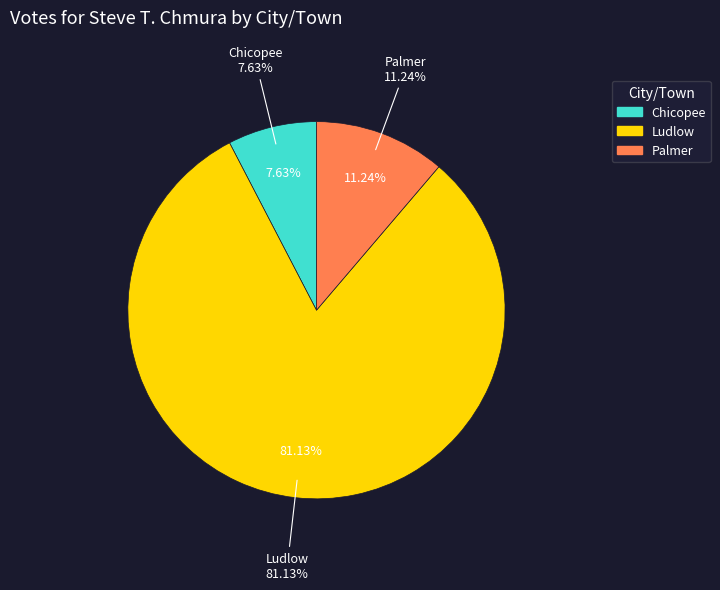

Which slice is the largest?

Ludlow